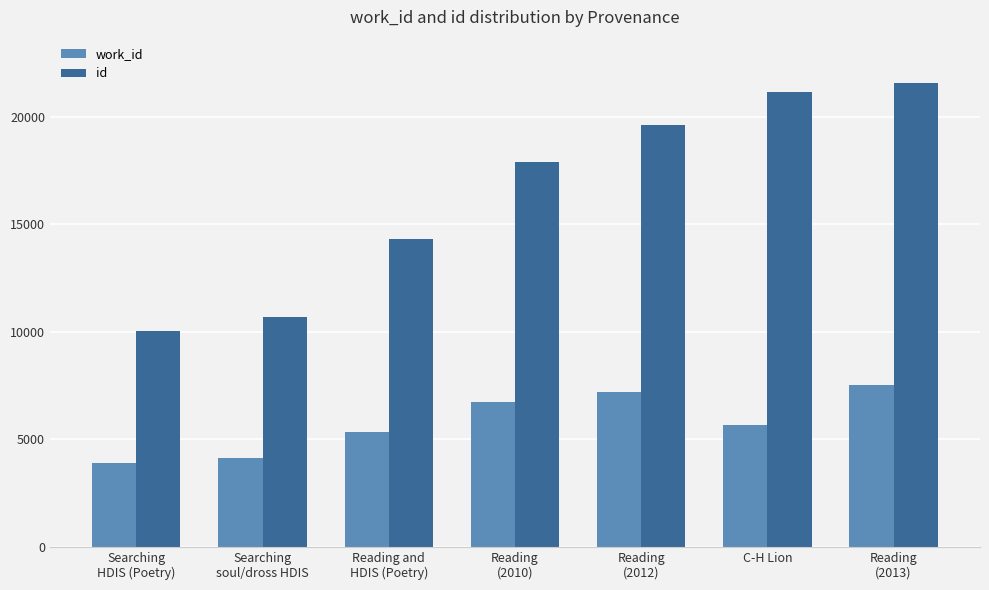

Reading left to right, transcribe all the data shown in this chart.

work_id: Searching
HDIS (Poetry)=3885	Searching
soul/dross HDIS=4141	Reading and
HDIS (Poetry)=5328	Reading
(2010)=6727	Reading
(2012)=7192	C-H Lion=5657	Reading
(2013)=7516
id: Searching
HDIS (Poetry)=10058	Searching
soul/dross HDIS=10665	Reading and
HDIS (Poetry)=14303	Reading
(2010)=17900	Reading
(2012)=19596	C-H Lion=21140	Reading
(2013)=21557